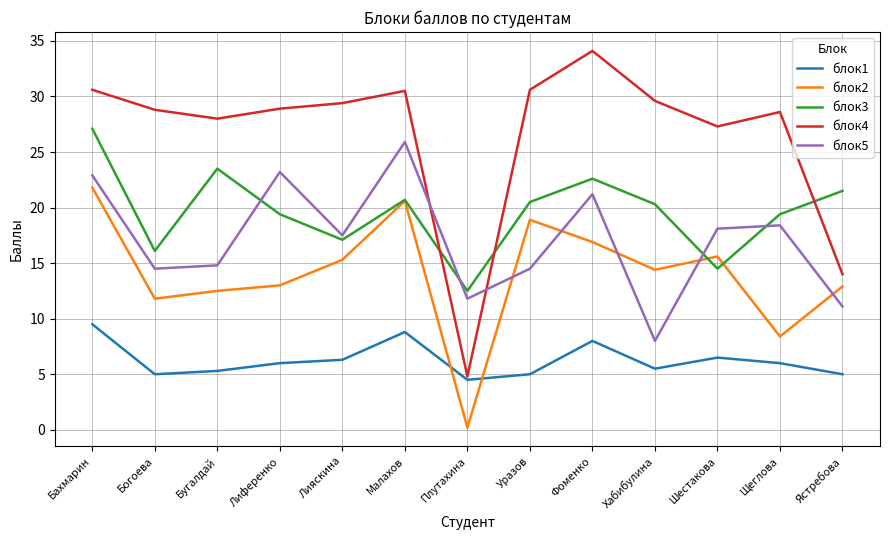

Which series has the largest range (max minus min)?

блок4